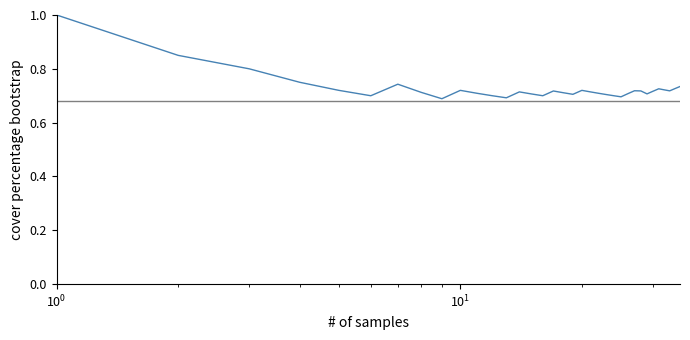

What is the difference between the maximum and minimum values?

0.3